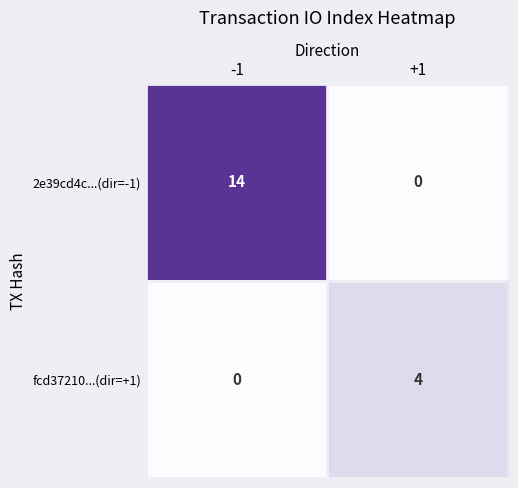

Rank the series at -1 from lowest to highest value.

fcd37210...(dir=+1), 2e39cd4c...(dir=-1)